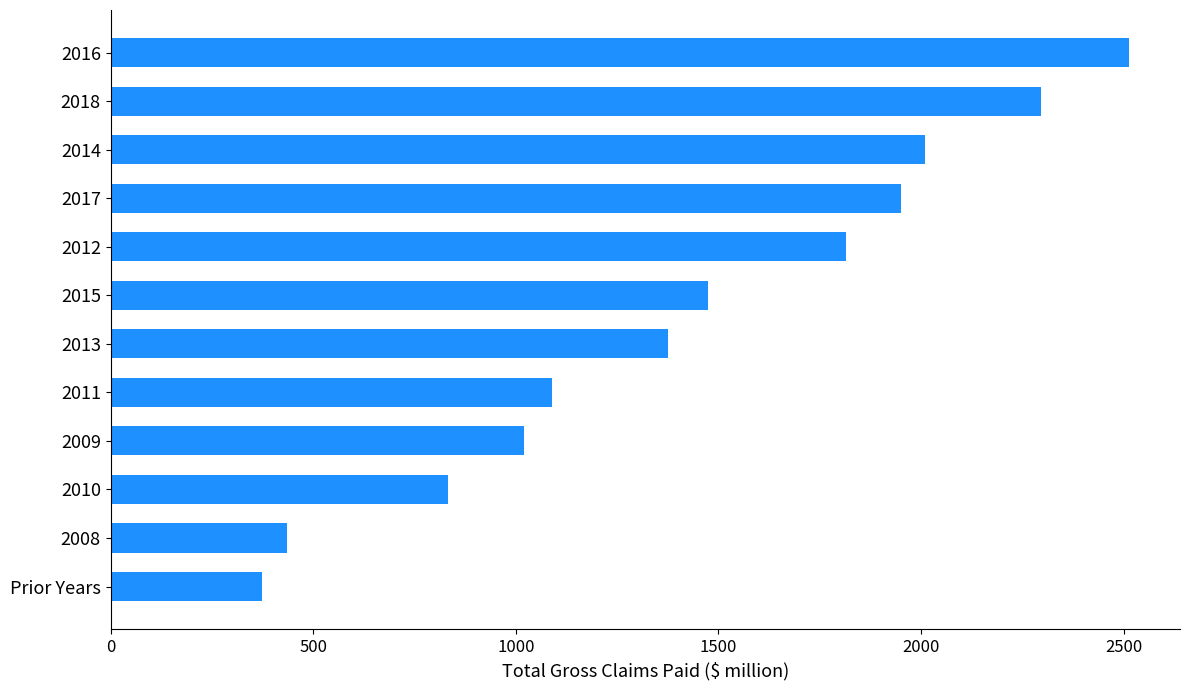

Reading bottom to top, list all the values displayed in this chart.

372.9	436.4	832.8	1020.8	1090.6	1375.6	1474.9	1814.6	1950.3	2009.2	2297.5	2513.7